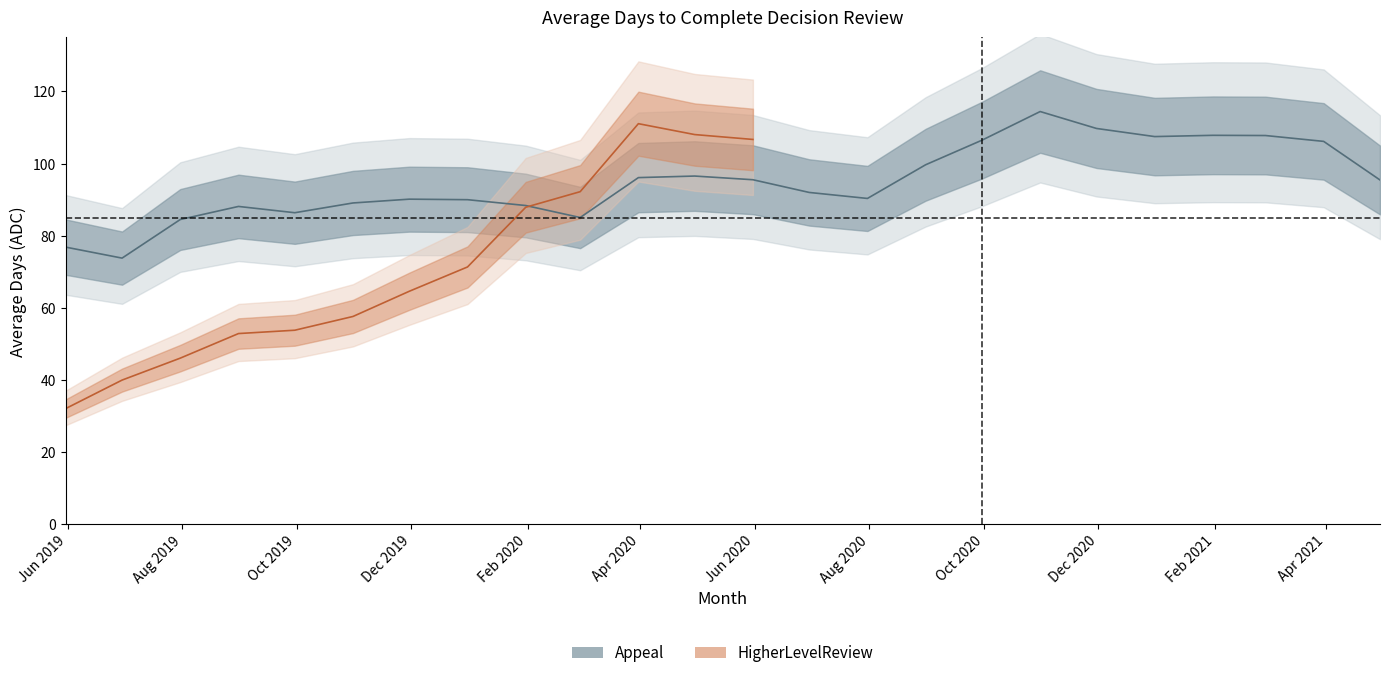

What is the sum of all values?

2277.7